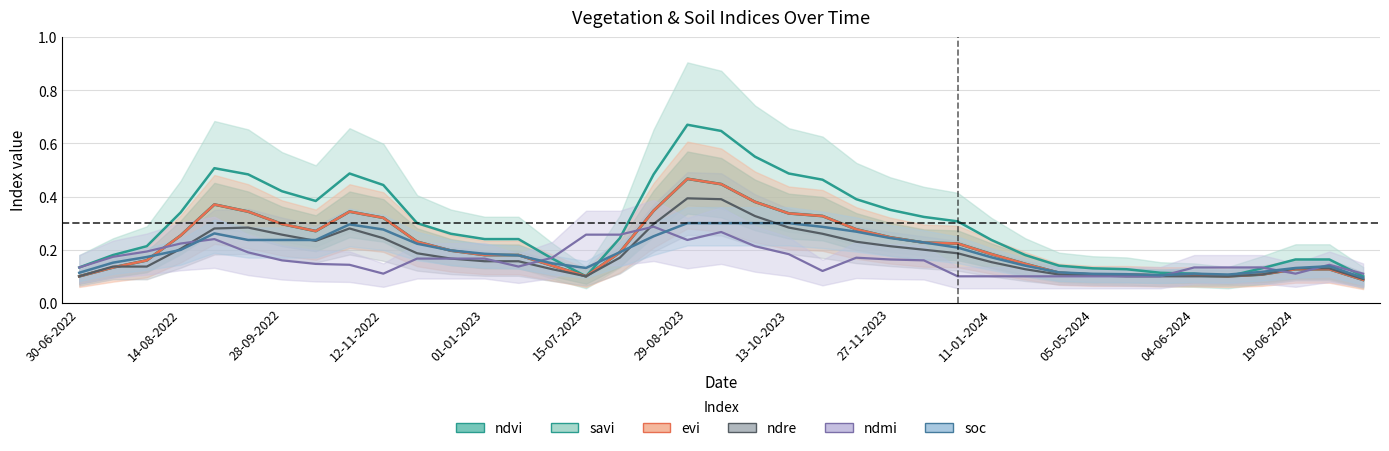

At how many categories does at least one series exceed 0?

39